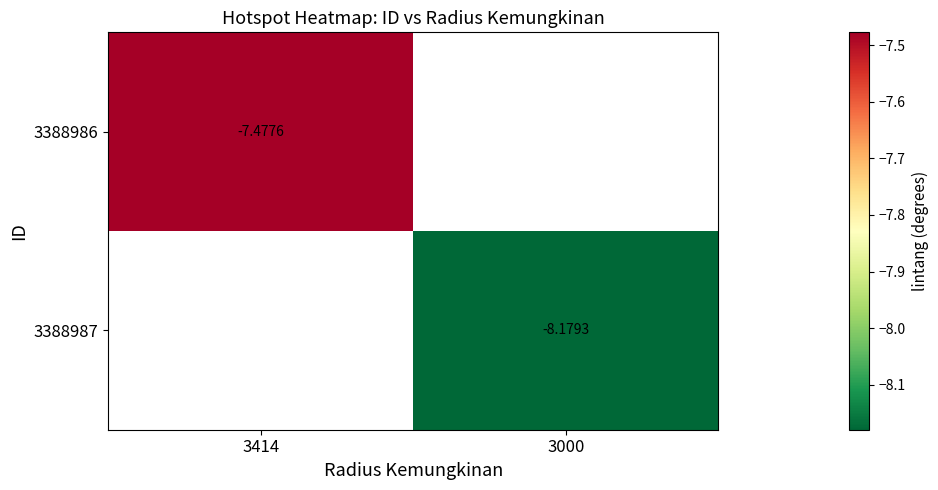

True or false: 3388987 has a value of 0.0 at 3414.

True